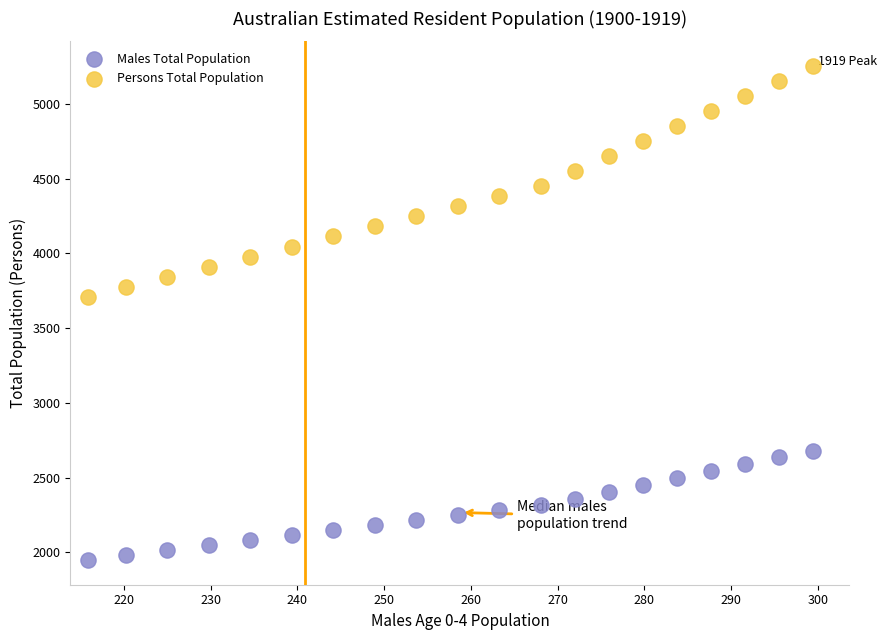

Which series reaches the maximum Y coordinate?

Persons Total Population